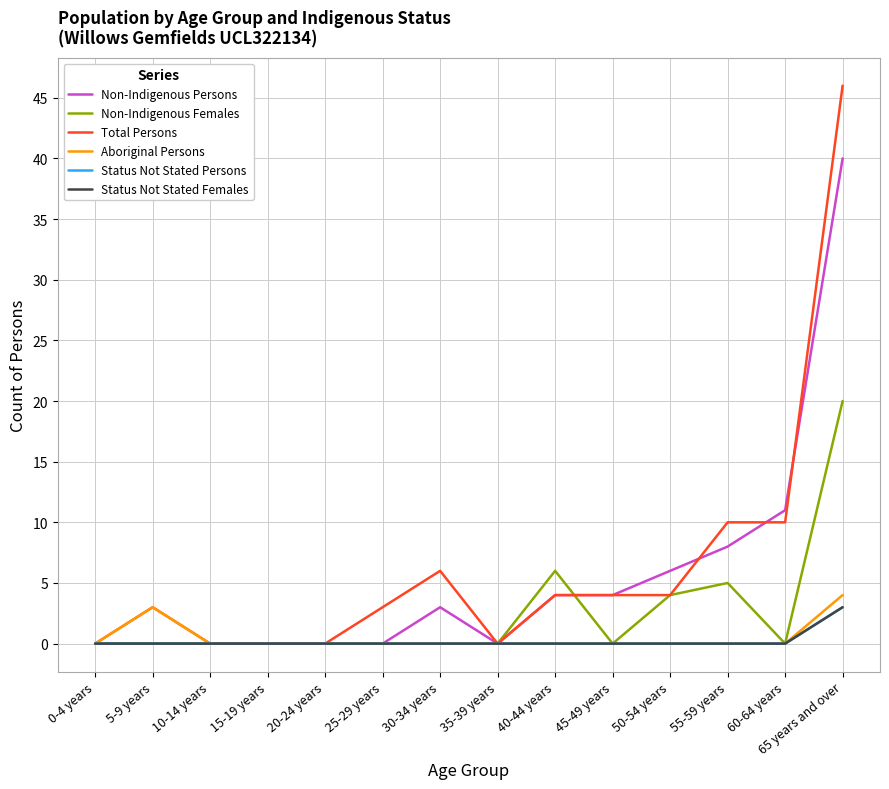

What value does the Non-Indigenous Persons series have at 50-54 years, to the nearest 5?

5